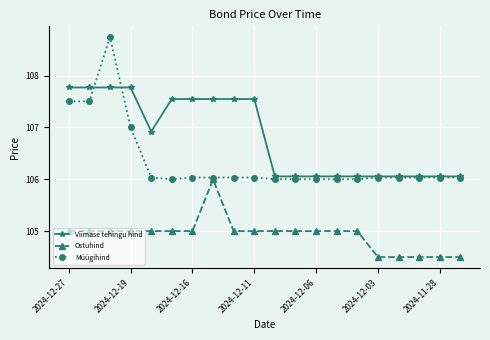

At how many categories does at least one series exceed 105?

20